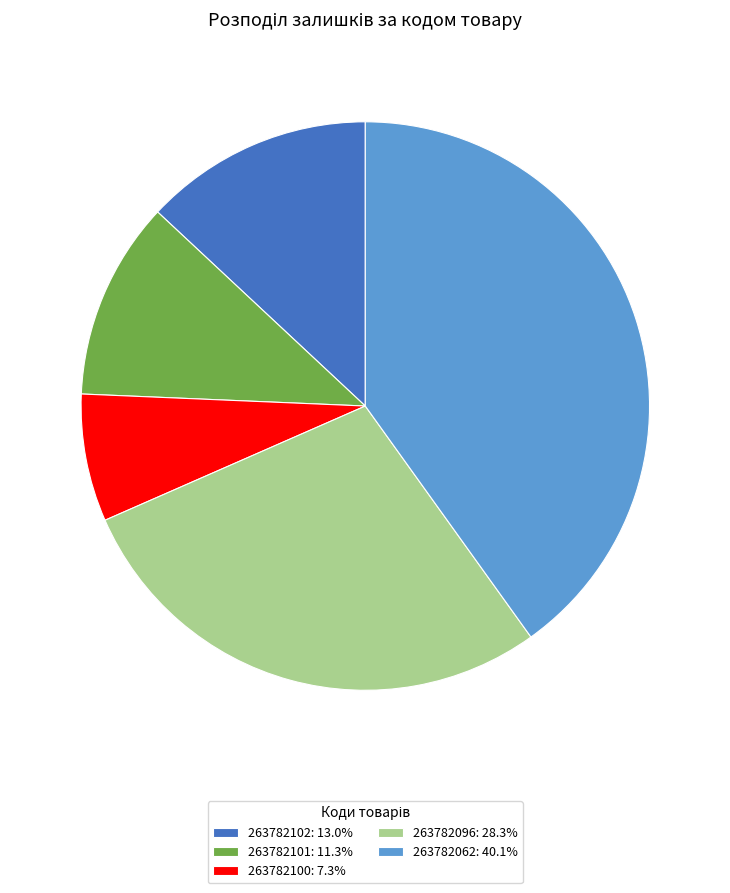

Is the sum of 263782102: 13.0% and 263782101: 11.3% greater than half?

No